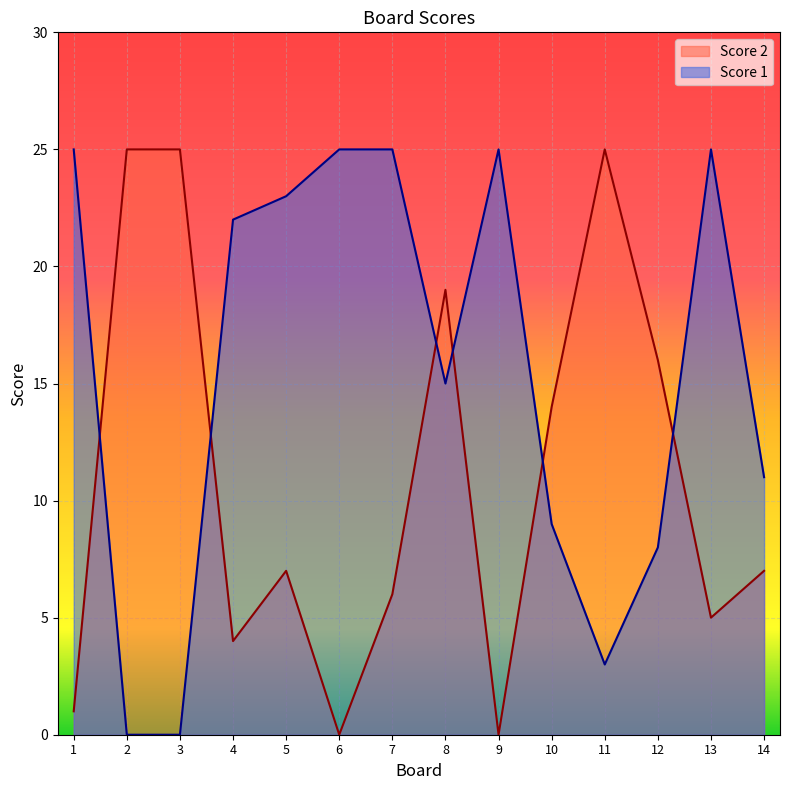

What is the average value of the Score 1 series?

15